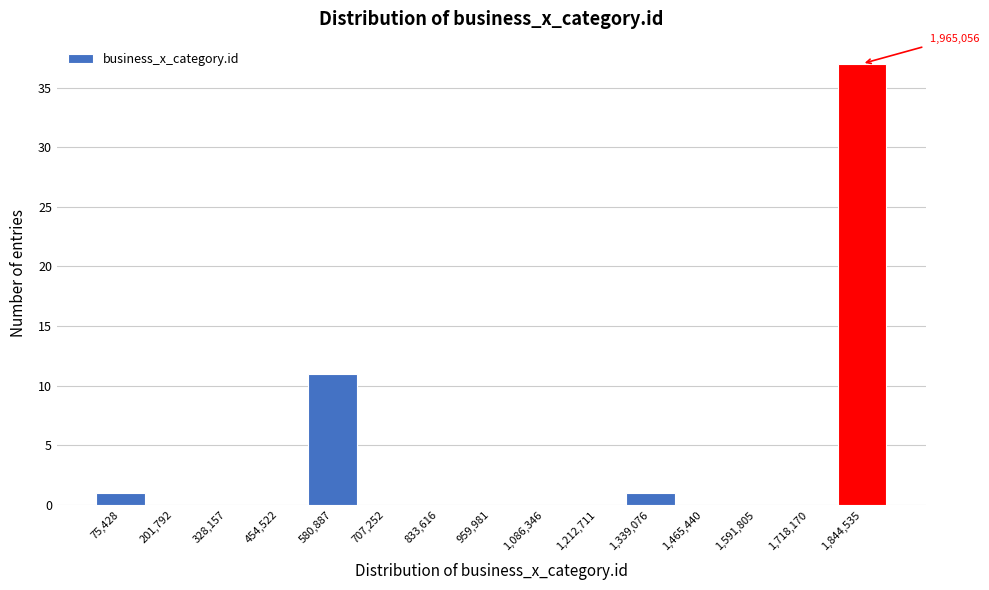

Reading right to left, list all the values displayed in this chart.

1,844,535=37	1,718,170=0	1,591,805=0	1,465,440=0	1,339,076=1	1,212,711=0	1,086,346=0	959,981=0	833,616=0	707,252=0	580,887=11	454,522=0	328,157=0	201,792=0	75,428=1